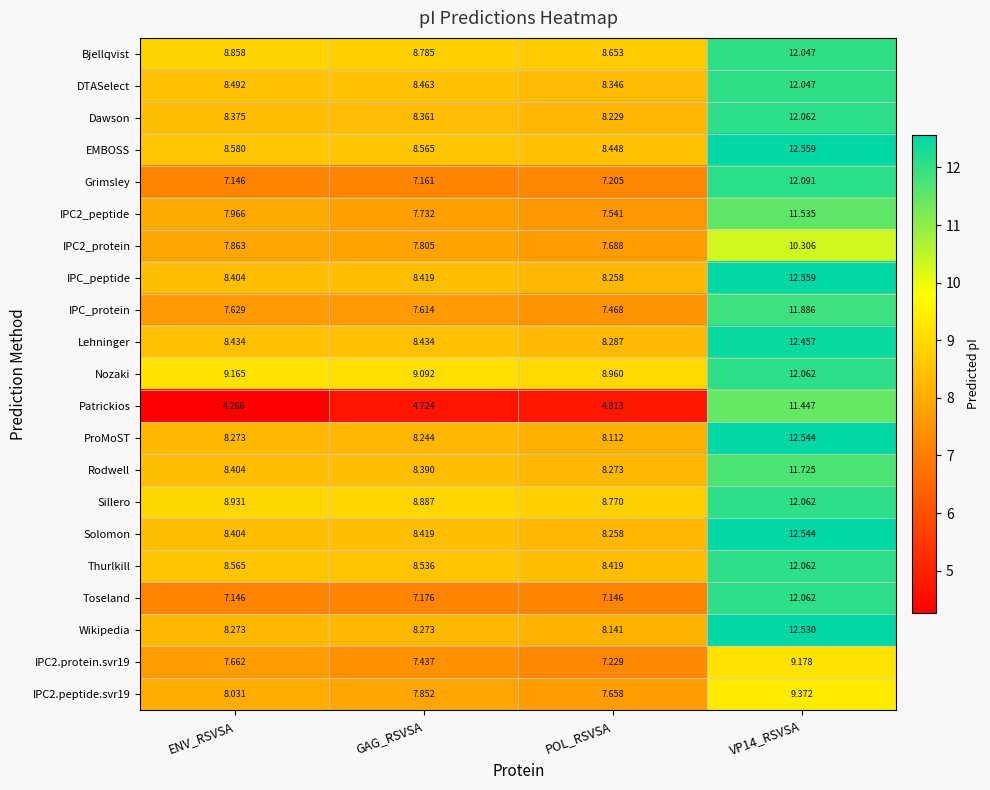

At which category does the chart reach its peak across all series?

VP14_RSVSA